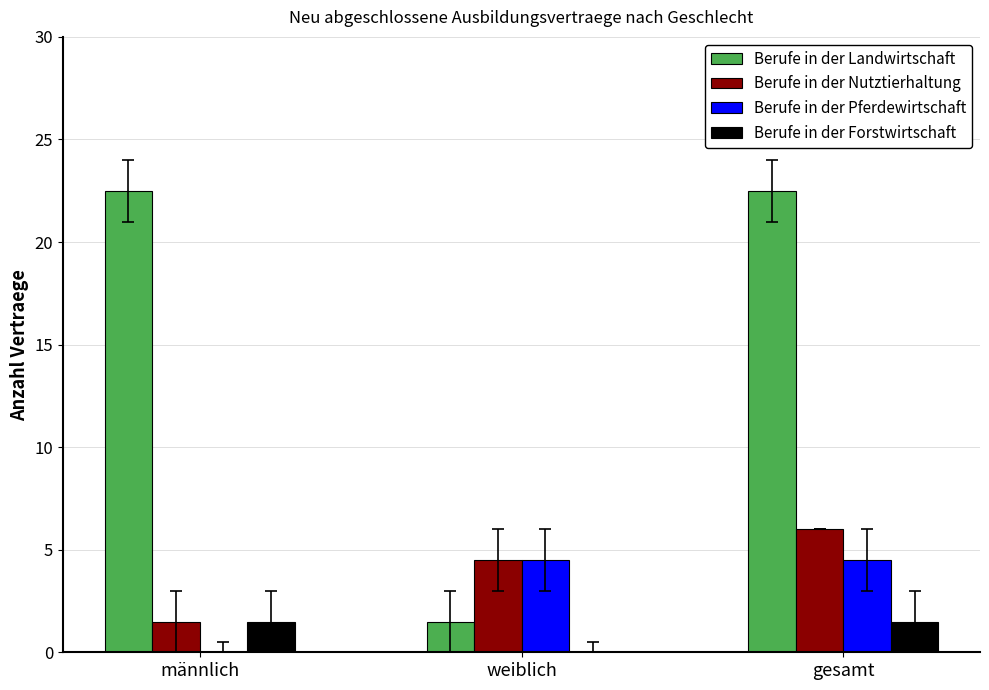

What is the spread (max minus min) of values at gesamt?

21.0